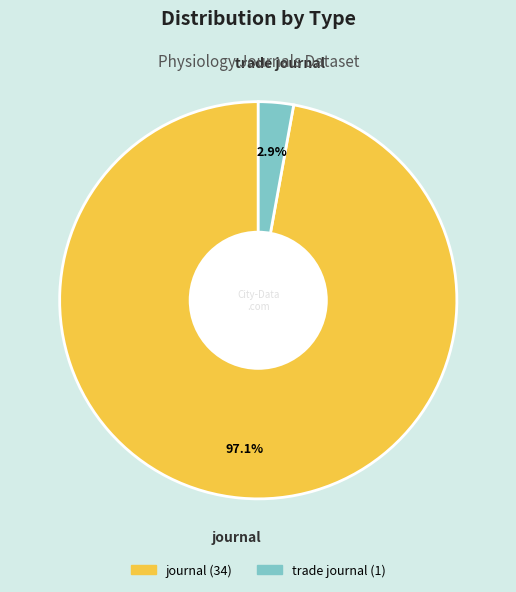

Which category has the smallest portion of the pie?

trade journal